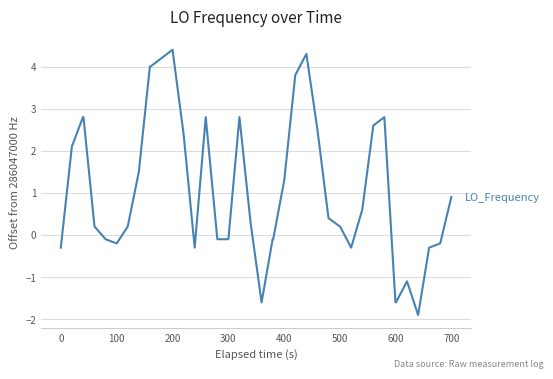

Reading right to left, what are all the values shown in this chart?

0.9	-0.2	-0.3	-1.9	-1.1	-1.6	-1.6	2.8	2.6	0.6	-0.3	0.2	0.4	2.5	4.3	3.8	1.3	-0.1	-0.1	-1.6	0.3	2.8	-0.1	-0.1	2.8	-0.3	2.4	4.4	4.2	4.0	4.0	1.5	0.2	-0.2	-0.1	0.2	2.8	2.8	2.1	-0.3